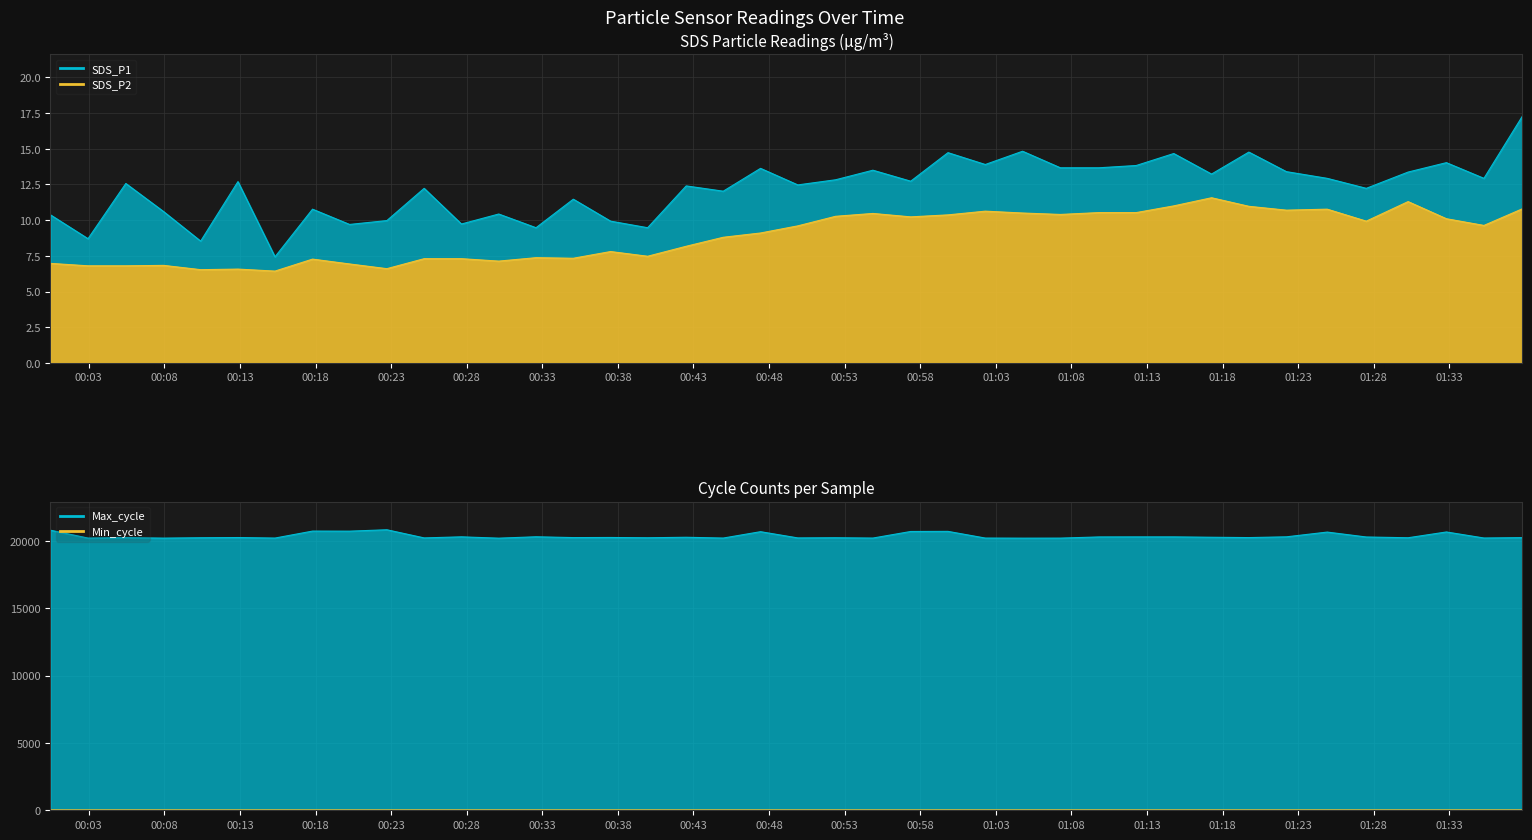

Reading left to right, extract all data points from this chart.

SDS_P1: 2023/06/12 00:00:28=10.4	2023/06/12 00:02:57=8.7	2023/06/12 00:05:27=12.6	2023/06/12 00:07:57=10.6	2023/06/12 00:10:24=8.5	2023/06/12 00:12:52=12.7	2023/06/12 00:15:19=7.4	2023/06/12 00:17:48=10.8	2023/06/12 00:20:15=9.7	2023/06/12 00:22:43=10.0	2023/06/12 00:25:11=12.2	2023/06/12 00:27:39=9.7	2023/06/12 00:30:07=10.4	2023/06/12 00:32:35=9.5	2023/06/12 00:35:03=11.5	2023/06/12 00:37:31=9.9	2023/06/12 00:39:58=9.5	2023/06/12 00:42:31=12.4	2023/06/12 00:44:58=12.0	2023/06/12 00:47:26=13.6	2023/06/12 00:49:54=12.5	2023/06/12 00:52:24=12.8	2023/06/12 00:54:52=13.5	2023/06/12 00:57:22=12.7	2023/06/12 00:59:50=14.7	2023/06/12 01:02:18=13.9	2023/06/12 01:04:46=14.8	2023/06/12 01:07:16=13.7	2023/06/12 01:09:49=13.7	2023/06/12 01:12:17=13.8	2023/06/12 01:14:46=14.7	2023/06/12 01:17:16=13.2	2023/06/12 01:19:44=14.8	2023/06/12 01:22:13=13.4	2023/06/12 01:24:55=12.9	2023/06/12 01:27:30=12.2	2023/06/12 01:30:16=13.4	2023/06/12 01:32:48=14.0	2023/06/12 01:35:17=12.9	2023/06/12 01:37:50=17.3
SDS_P2: 2023/06/12 00:00:28=7.0	2023/06/12 00:02:57=6.8	2023/06/12 00:05:27=6.8	2023/06/12 00:07:57=6.8	2023/06/12 00:10:24=6.5	2023/06/12 00:12:52=6.6	2023/06/12 00:15:19=6.4	2023/06/12 00:17:48=7.3	2023/06/12 00:20:15=6.9	2023/06/12 00:22:43=6.6	2023/06/12 00:25:11=7.3	2023/06/12 00:27:39=7.3	2023/06/12 00:30:07=7.1	2023/06/12 00:32:35=7.4	2023/06/12 00:35:03=7.3	2023/06/12 00:37:31=7.8	2023/06/12 00:39:58=7.5	2023/06/12 00:42:31=8.2	2023/06/12 00:44:58=8.8	2023/06/12 00:47:26=9.1	2023/06/12 00:49:54=9.6	2023/06/12 00:52:24=10.3	2023/06/12 00:54:52=10.5	2023/06/12 00:57:22=10.2	2023/06/12 00:59:50=10.4	2023/06/12 01:02:18=10.6	2023/06/12 01:04:46=10.5	2023/06/12 01:07:16=10.4	2023/06/12 01:09:49=10.5	2023/06/12 01:12:17=10.5	2023/06/12 01:14:46=11.0	2023/06/12 01:17:16=11.6	2023/06/12 01:19:44=11.0	2023/06/12 01:22:13=10.7	2023/06/12 01:24:55=10.8	2023/06/12 01:27:30=9.9	2023/06/12 01:30:16=11.3	2023/06/12 01:32:48=10.1	2023/06/12 01:35:17=9.6	2023/06/12 01:37:50=10.8
Max_cycle: 2023/06/12 00:00:28=20785.0	2023/06/12 00:02:57=20203.0	2023/06/12 00:05:27=20233.0	2023/06/12 00:07:57=20199.0	2023/06/12 00:10:24=20226.0	2023/06/12 00:12:52=20242.0	2023/06/12 00:15:19=20203.0	2023/06/12 00:17:48=20720.0	2023/06/12 00:20:15=20715.0	2023/06/12 00:22:43=20819.0	2023/06/12 00:25:11=20214.0	2023/06/12 00:27:39=20294.0	2023/06/12 00:30:07=20195.0	2023/06/12 00:32:35=20298.0	2023/06/12 00:35:03=20238.0	2023/06/12 00:37:31=20246.0	2023/06/12 00:39:58=20225.0	2023/06/12 00:42:31=20262.0	2023/06/12 00:44:58=20203.0	2023/06/12 00:47:26=20676.0	2023/06/12 00:49:54=20213.0	2023/06/12 00:52:24=20226.0	2023/06/12 00:54:52=20203.0	2023/06/12 00:57:22=20691.0	2023/06/12 00:59:50=20699.0	2023/06/12 01:02:18=20203.0	2023/06/12 01:04:46=20196.0	2023/06/12 01:07:16=20199.0	2023/06/12 01:09:49=20286.0	2023/06/12 01:12:17=20290.0	2023/06/12 01:14:46=20290.0	2023/06/12 01:17:16=20263.0	2023/06/12 01:19:44=20238.0	2023/06/12 01:22:13=20294.0	2023/06/12 01:24:55=20647.0	2023/06/12 01:27:30=20282.0	2023/06/12 01:30:16=20226.0	2023/06/12 01:32:48=20655.0	2023/06/12 01:35:17=20207.0	2023/06/12 01:37:50=20235.0
Min_cycle: 2023/06/12 00:00:28=29.0	2023/06/12 00:02:57=28.0	2023/06/12 00:05:27=29.0	2023/06/12 00:07:57=29.0	2023/06/12 00:10:24=28.0	2023/06/12 00:12:52=28.0	2023/06/12 00:15:19=29.0	2023/06/12 00:17:48=28.0	2023/06/12 00:20:15=28.0	2023/06/12 00:22:43=28.0	2023/06/12 00:25:11=29.0	2023/06/12 00:27:39=29.0	2023/06/12 00:30:07=29.0	2023/06/12 00:32:35=29.0	2023/06/12 00:35:03=29.0	2023/06/12 00:37:31=29.0	2023/06/12 00:39:58=29.0	2023/06/12 00:42:31=28.0	2023/06/12 00:44:58=29.0	2023/06/12 00:47:26=29.0	2023/06/12 00:49:54=28.0	2023/06/12 00:52:24=29.0	2023/06/12 00:54:52=28.0	2023/06/12 00:57:22=28.0	2023/06/12 00:59:50=29.0	2023/06/12 01:02:18=28.0	2023/06/12 01:04:46=28.0	2023/06/12 01:07:16=29.0	2023/06/12 01:09:49=29.0	2023/06/12 01:12:17=28.0	2023/06/12 01:14:46=28.0	2023/06/12 01:17:16=29.0	2023/06/12 01:19:44=28.0	2023/06/12 01:22:13=28.0	2023/06/12 01:24:55=29.0	2023/06/12 01:27:30=28.0	2023/06/12 01:30:16=28.0	2023/06/12 01:32:48=28.0	2023/06/12 01:35:17=28.0	2023/06/12 01:37:50=28.0